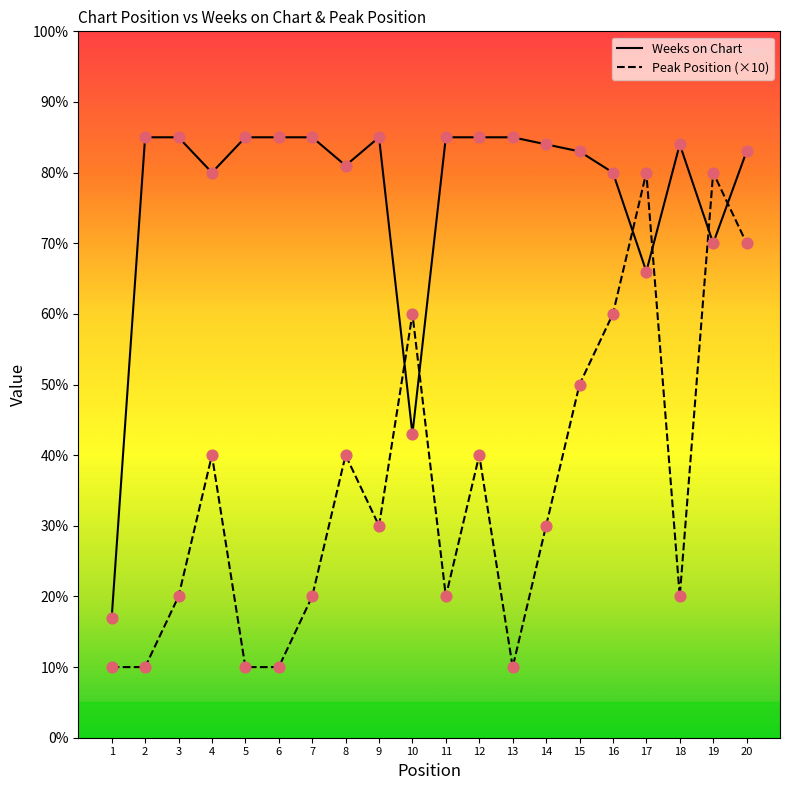

What is the difference between the highest and lowest values at 5?

75